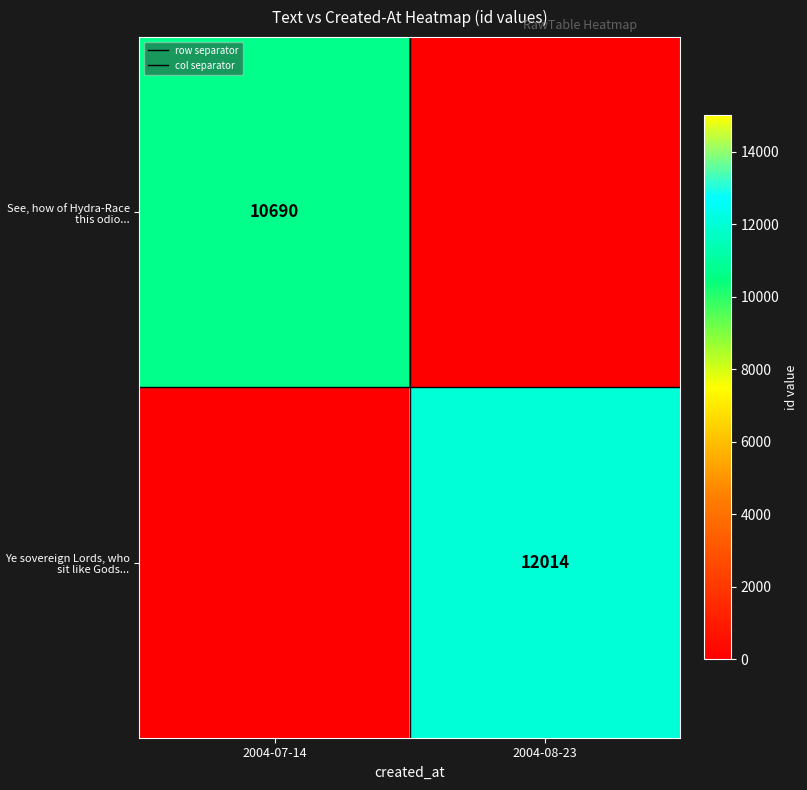

What is the sum of all col separator values?

1.0